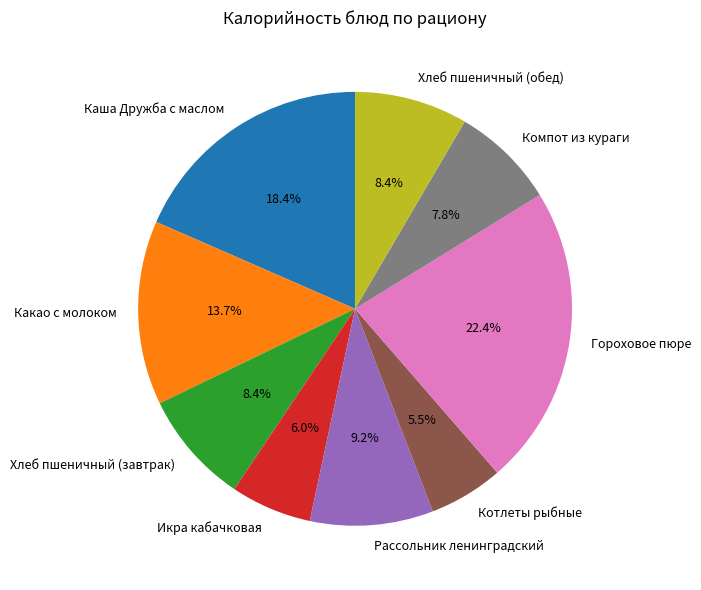

Which has a higher value, Компот из кураги or Котлеты рыбные?

Компот из кураги